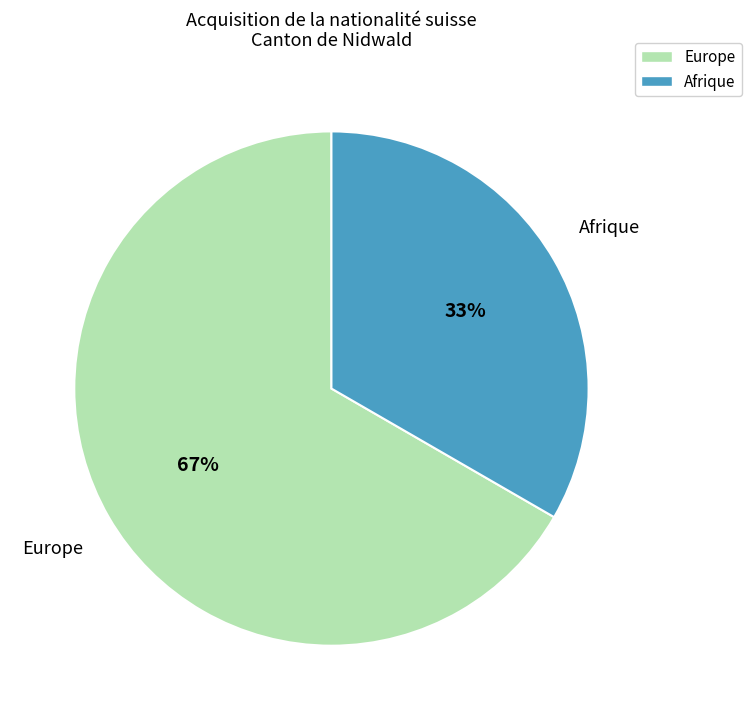

Does Afrique account for over 50% of the chart?

No